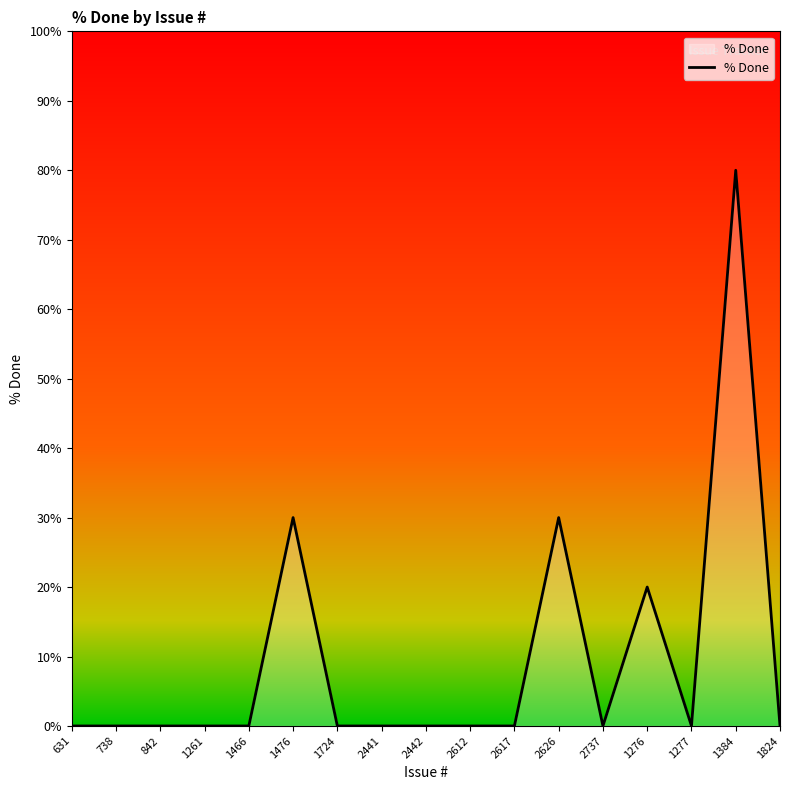

What is the greatest value displayed?

80